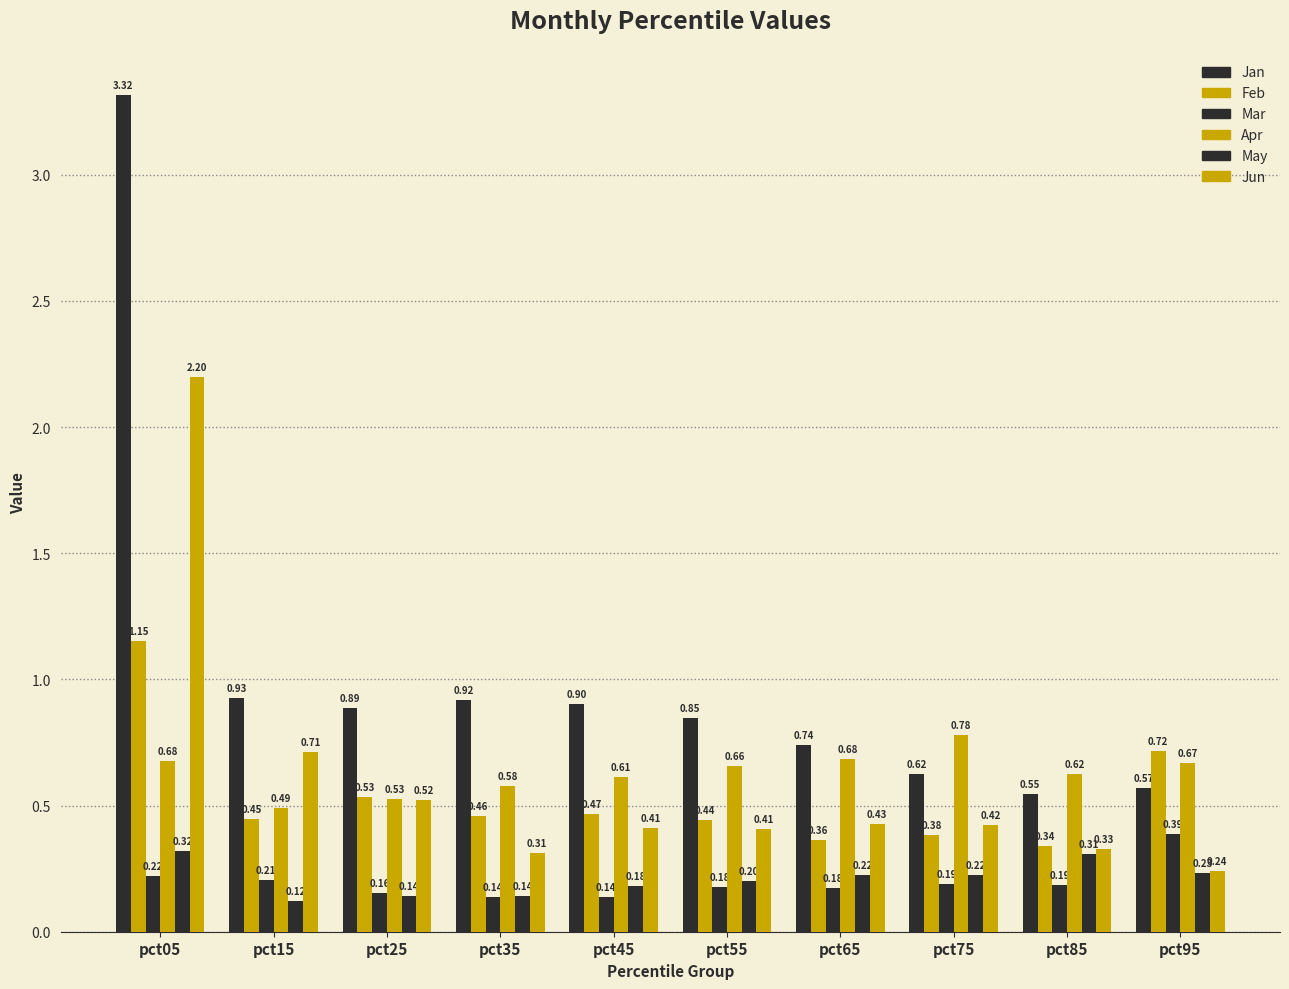

How many series are shown in this chart?

6